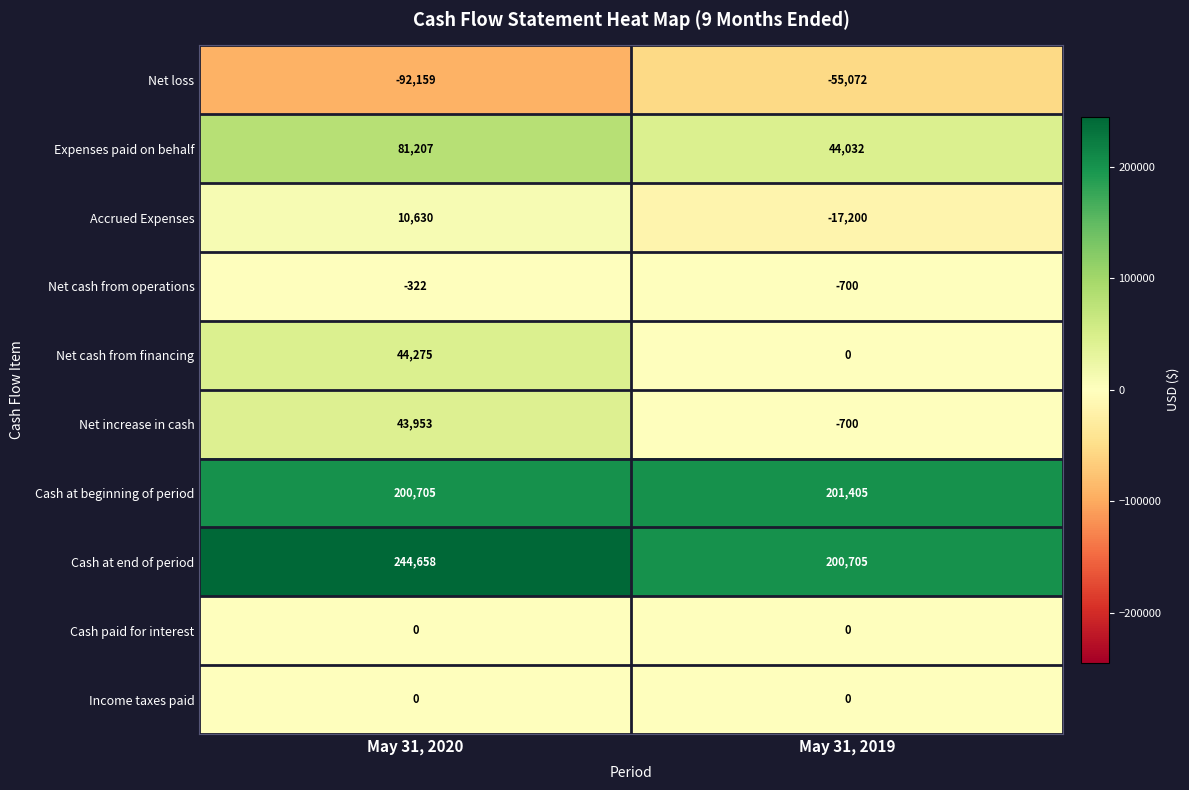

How many categories are shown in the chart?

2